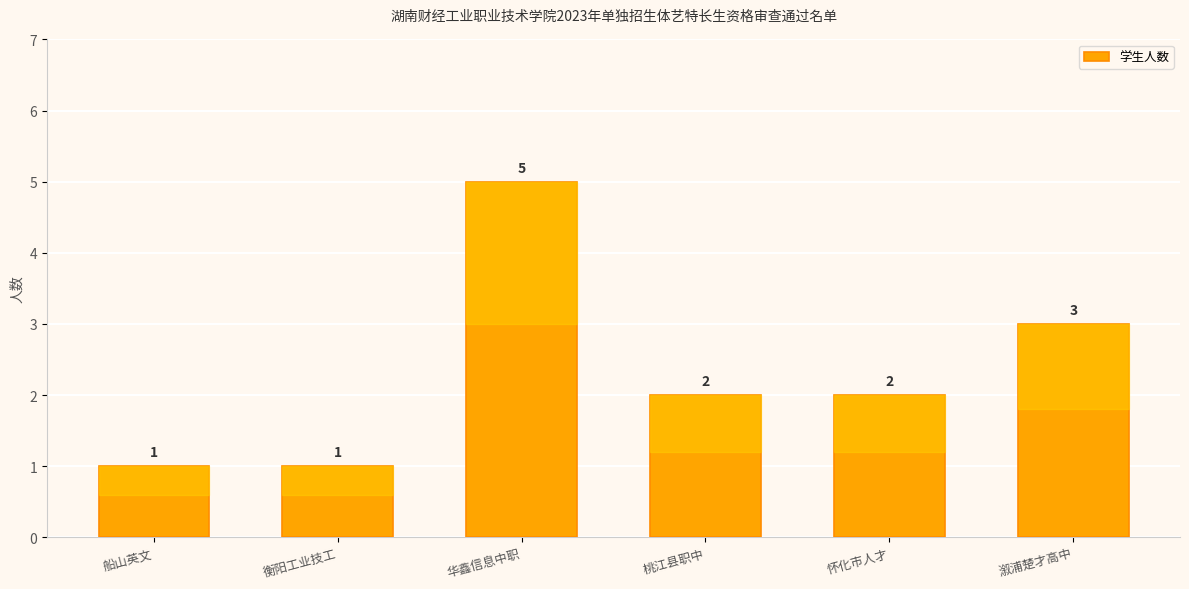

What is the minimum value shown in the chart?

1